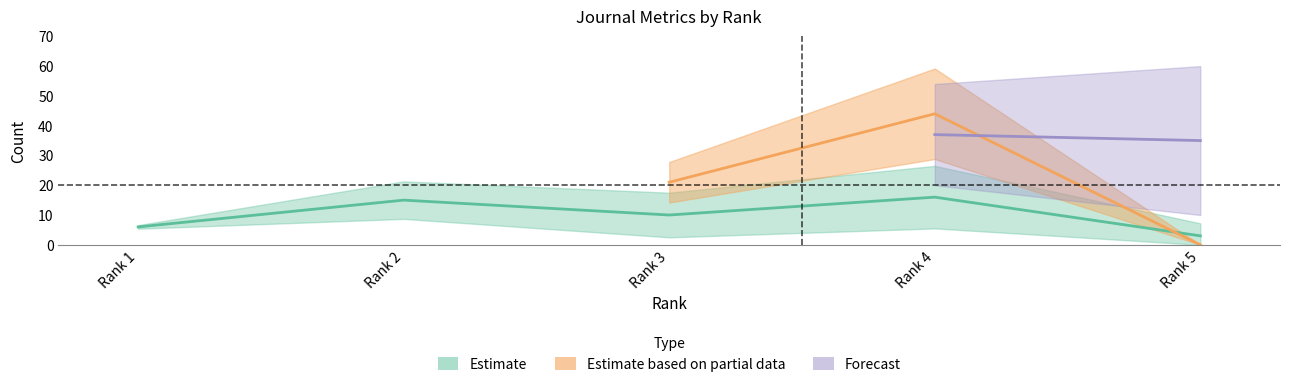

True or false: H index has more than 2 interior local peaks.

False